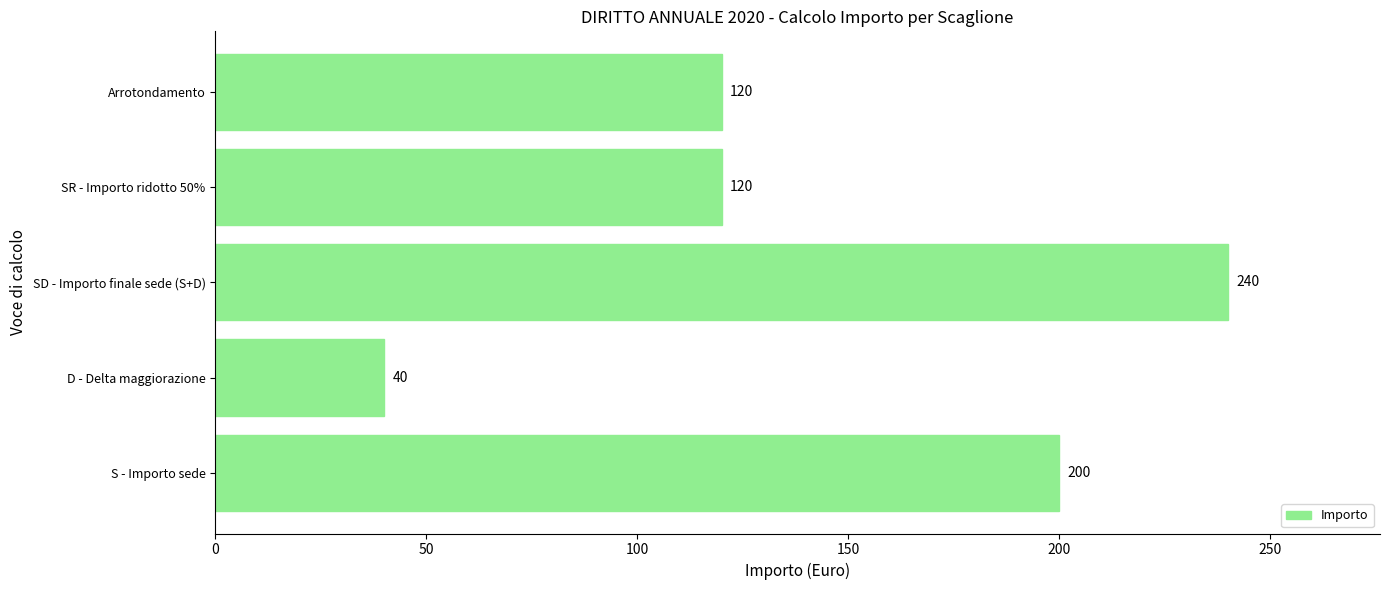

What is the sum of all values?

720